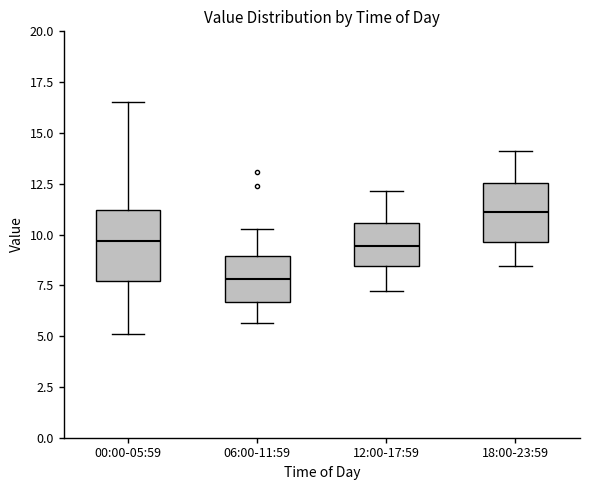

Comparing the boxes themselves (not the whiskers), which one is the tallest?

00:00-05:59